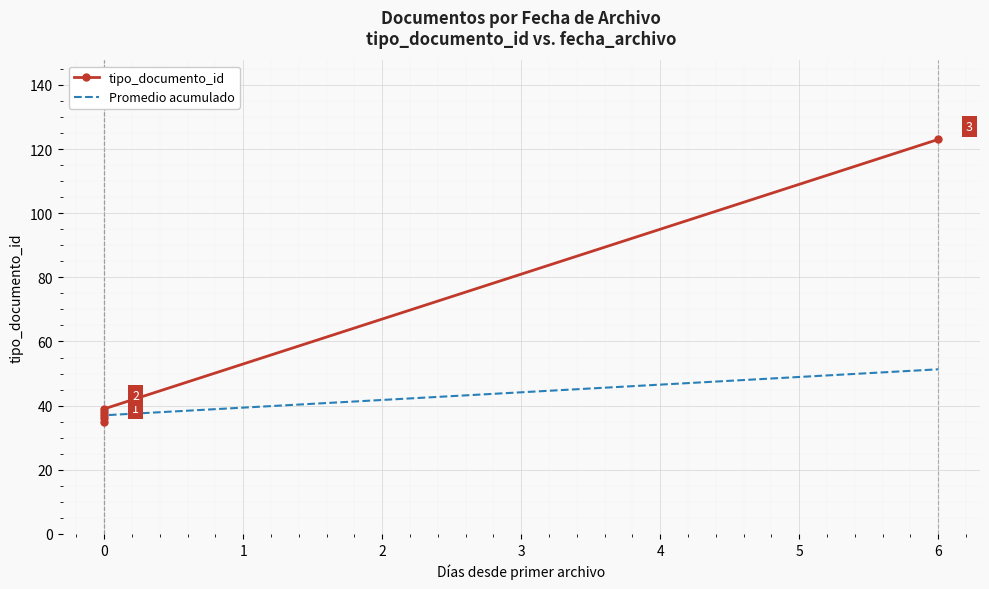

True or false: tipo_documento_id has more than 1 points higher than both neighbors.

False